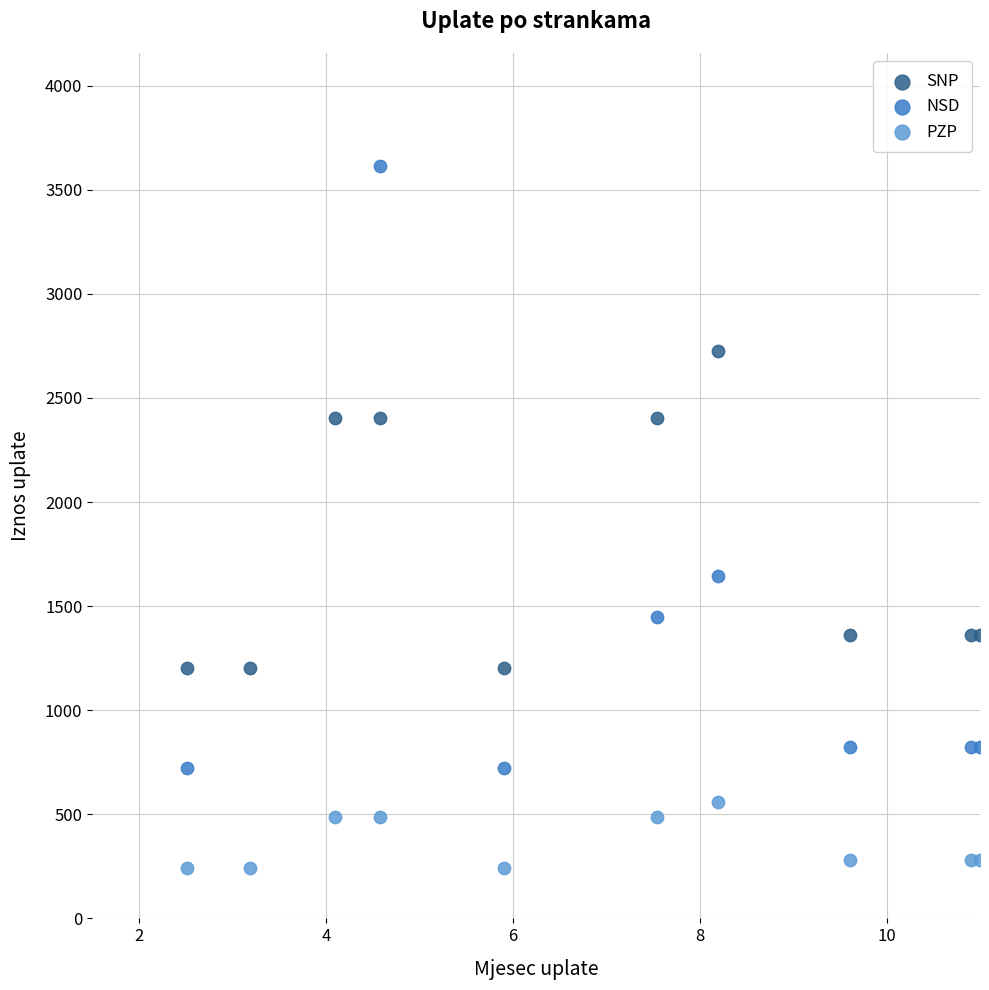

Which series reaches the minimum Y coordinate?

PZP